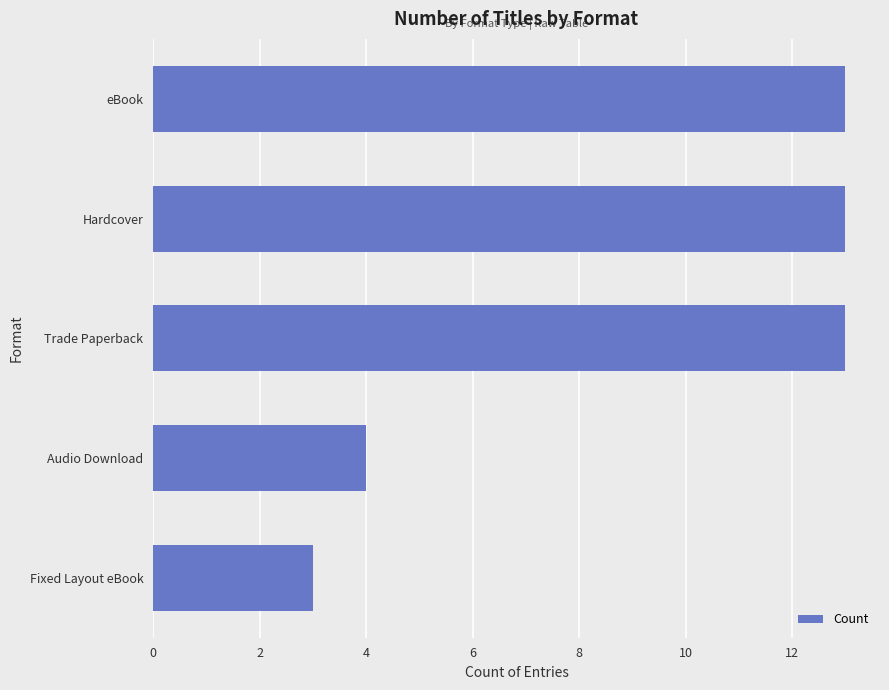

True or false: the data shows 3 at Fixed Layout eBook.

True